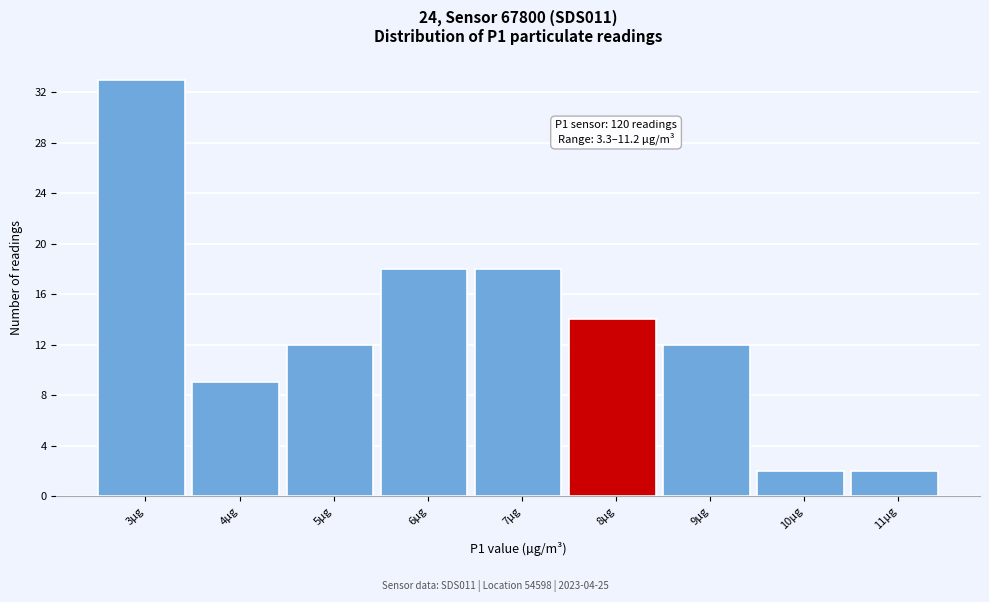

Reading left to right, list all the values displayed in this chart.

33	9	12	18	18	14	12	2	2